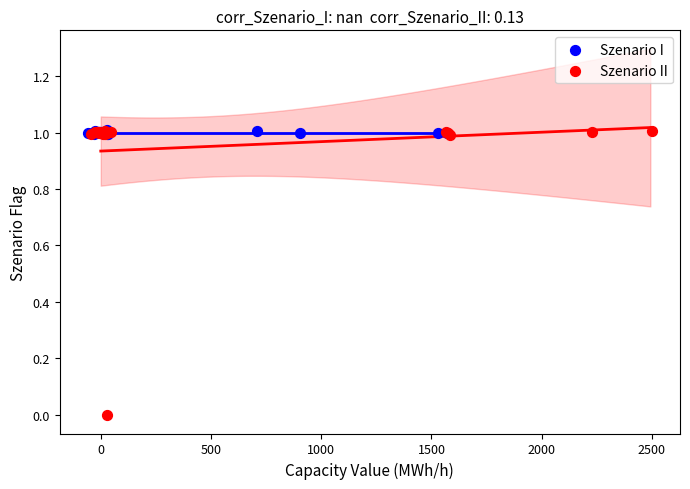

What are all the series names shown in the legend?

Szenario I, Szenario II